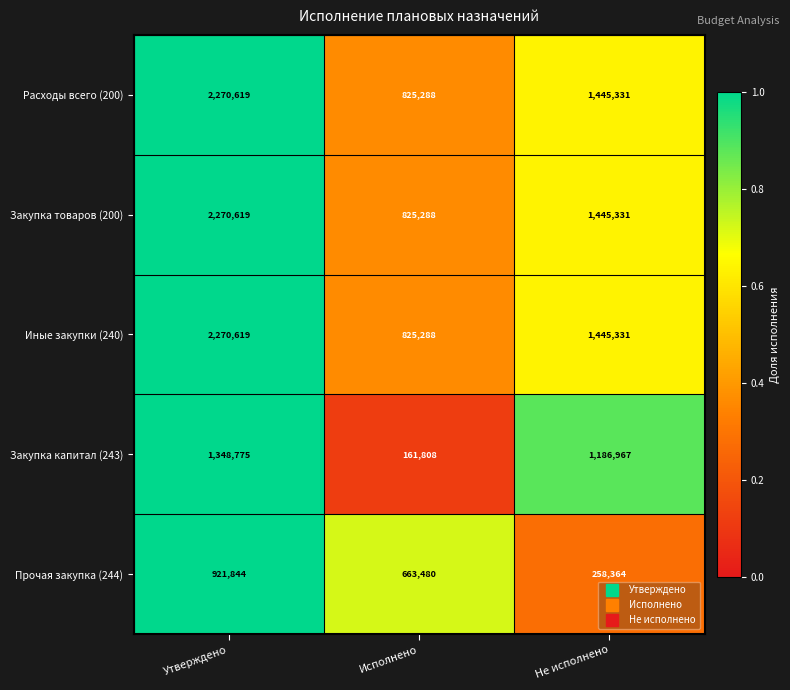

Reading left to right, what are all the values shown in this chart?

Расходы всего (200): Утверждено=2270619	Исполнено=825288	Не исполнено=1445331
Закупка товаров (200): Утверждено=2270619	Исполнено=825288	Не исполнено=1445331
Иные закупки (240): Утверждено=2270619	Исполнено=825288	Не исполнено=1445331
Закупка капитал (243): Утверждено=1348775	Исполнено=161808	Не исполнено=1186967
Прочая закупка (244): Утверждено=921844	Исполнено=663480	Не исполнено=258364